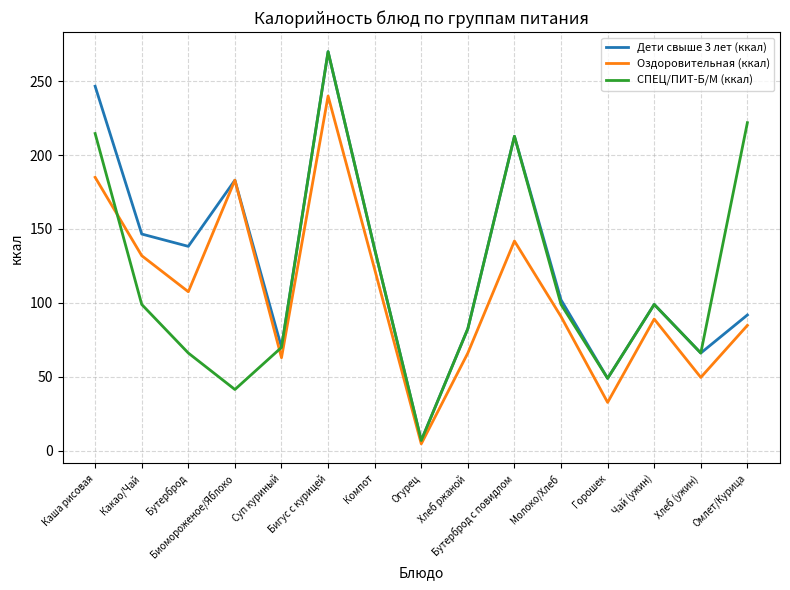

True or false: СПЕЦ/ПИТ-Б/М (ккал) and Оздоровительная (ккал) intersect in this chart.

True